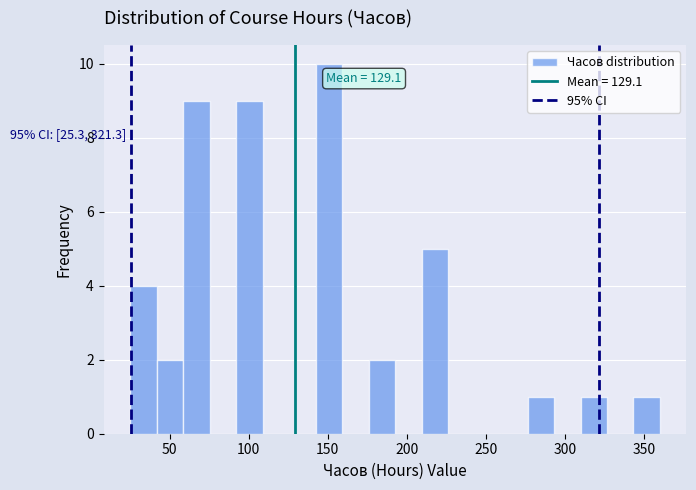

Read against the x-axis, roughly where is the centre of the tallest bar?

150